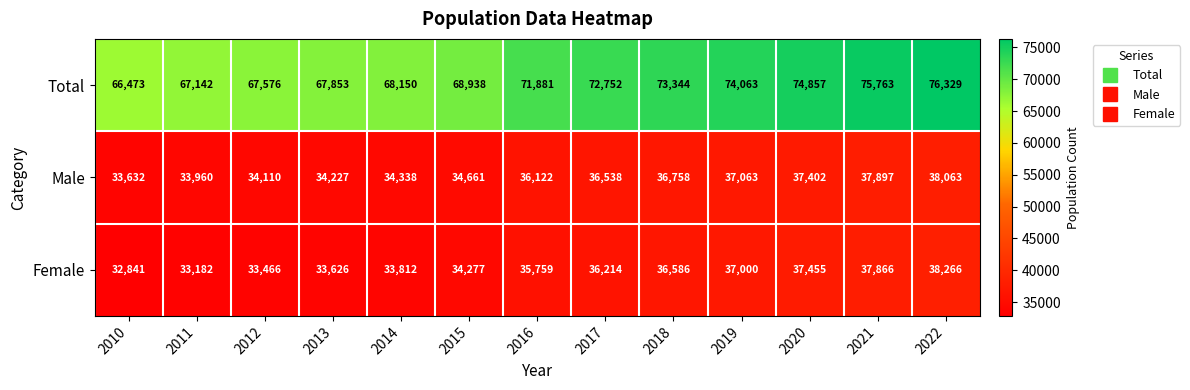

True or false: Total has a value of 75763 at 2021.

True